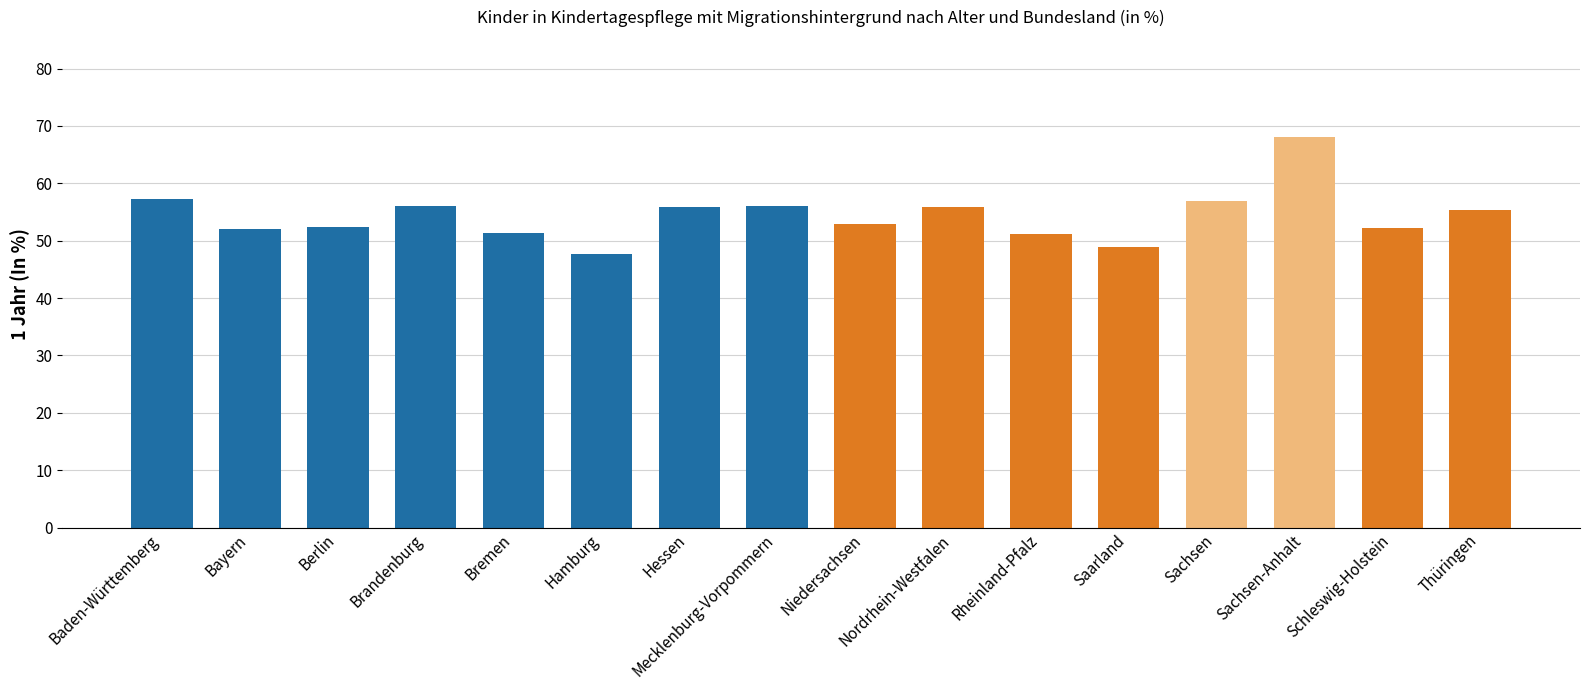

What position from the left is Sachsen-Anhalt?

14